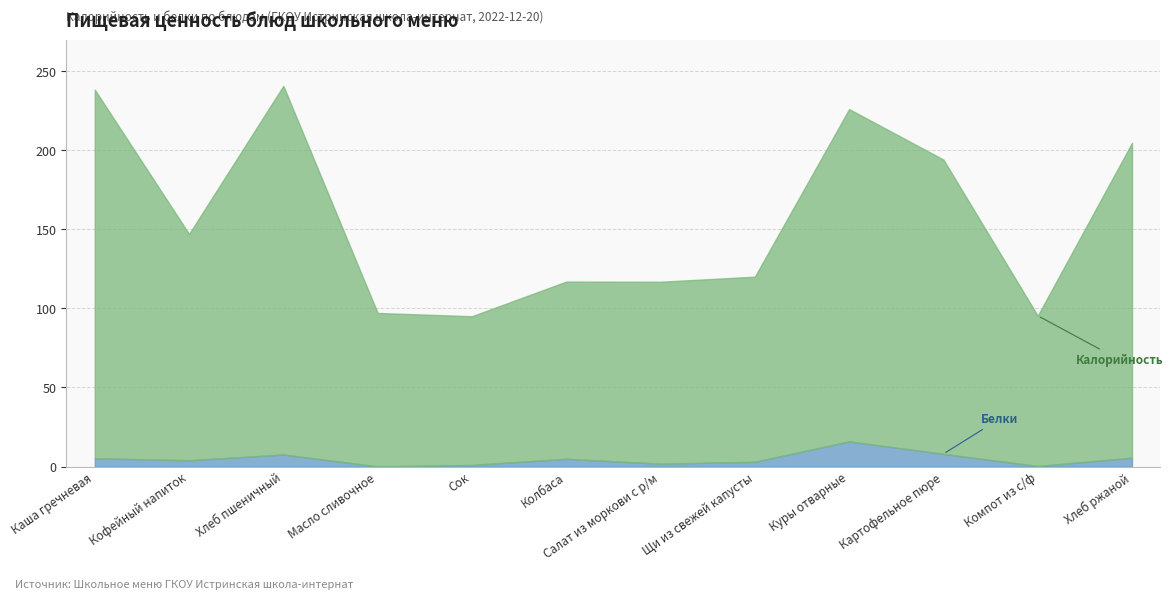

Where is Белки nearest to the value 7?

Хлеб пшеничный